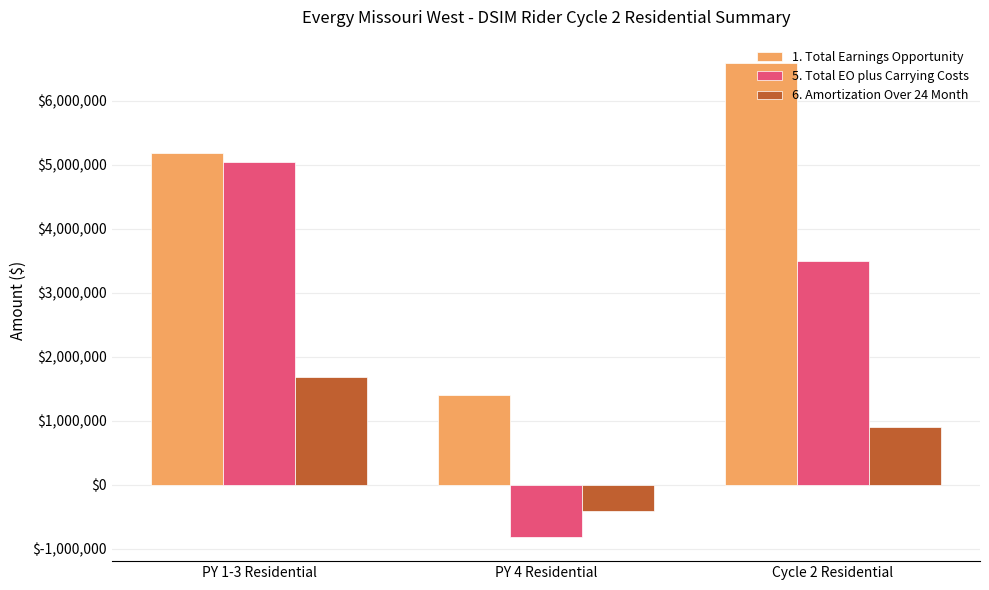

Reading left to right, extract all data points from this chart.

1. Total Earnings Opportunity: PY 1-3 Residential=5181939.7	PY 4 Residential=1398635.9	Cycle 2 Residential=6580575.6
5. Total EO plus Carrying Costs: PY 1-3 Residential=5036297.4	PY 4 Residential=-819752.4	Cycle 2 Residential=3488767.4
6. Amortization Over 24 Month: PY 1-3 Residential=1678765.8	PY 4 Residential=-409876.2	Cycle 2 Residential=905000.8